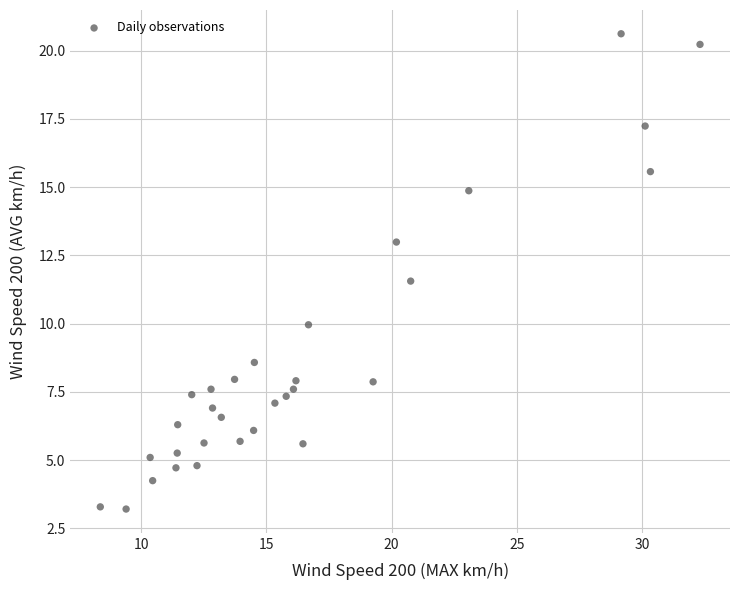

What Y value in the scatter plot is closest to 11?

11.6